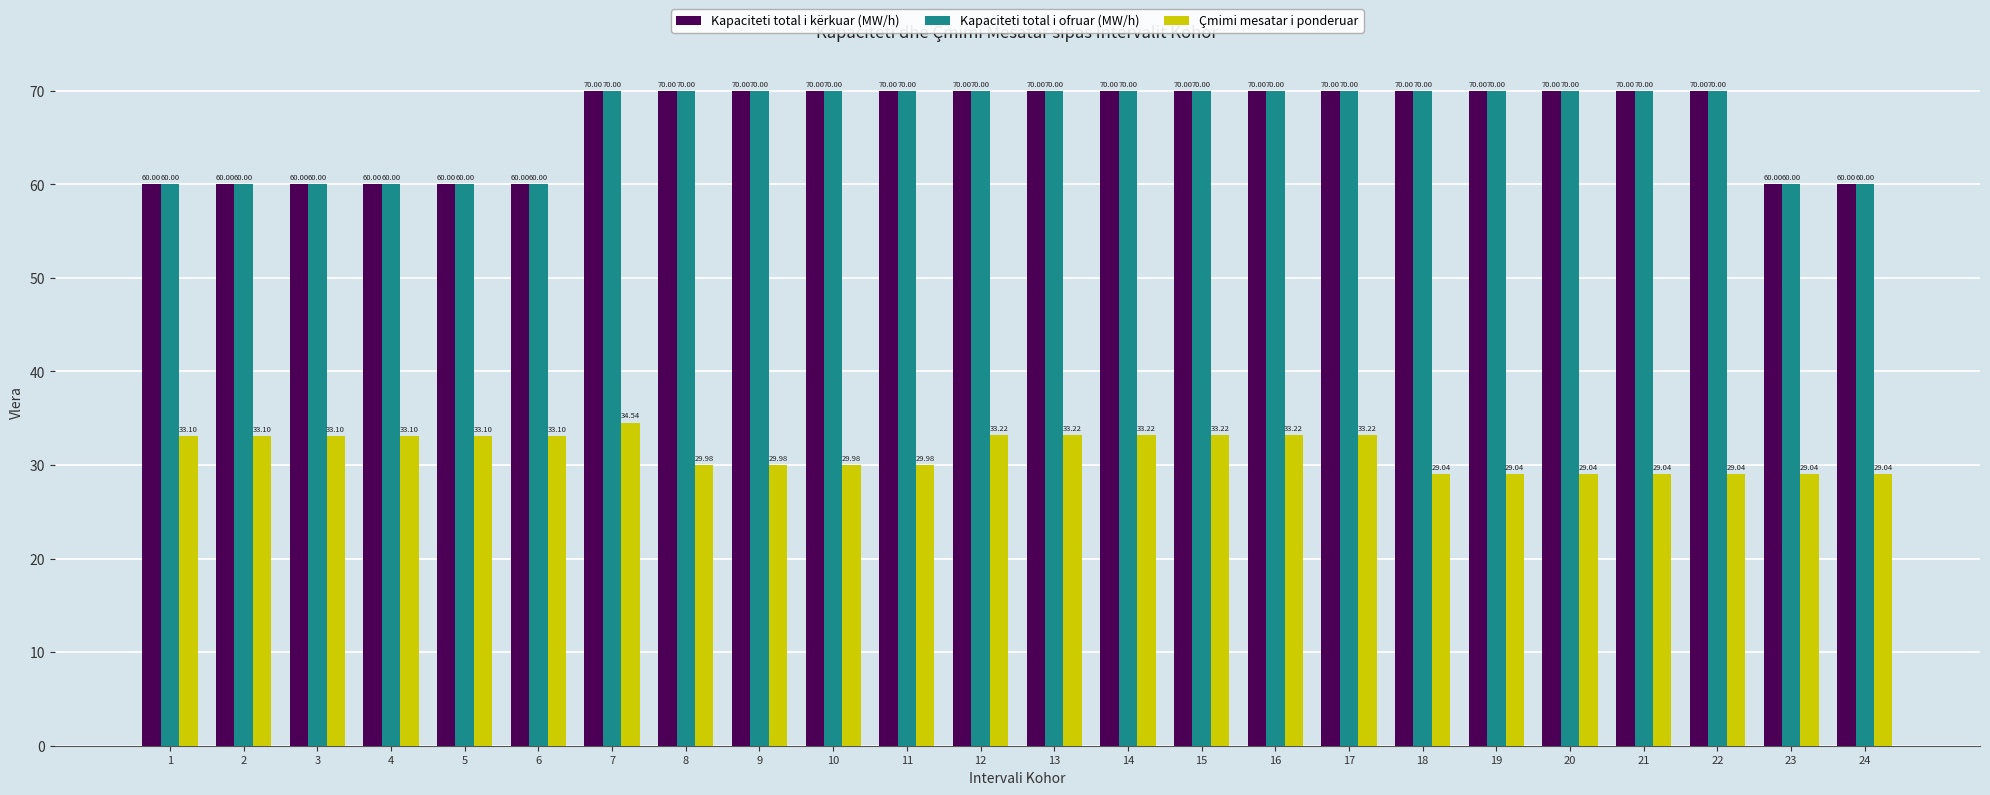

What is the difference between the Kapaciteti total i kërkuar (MW/h) values at 10 and 1?

10.0